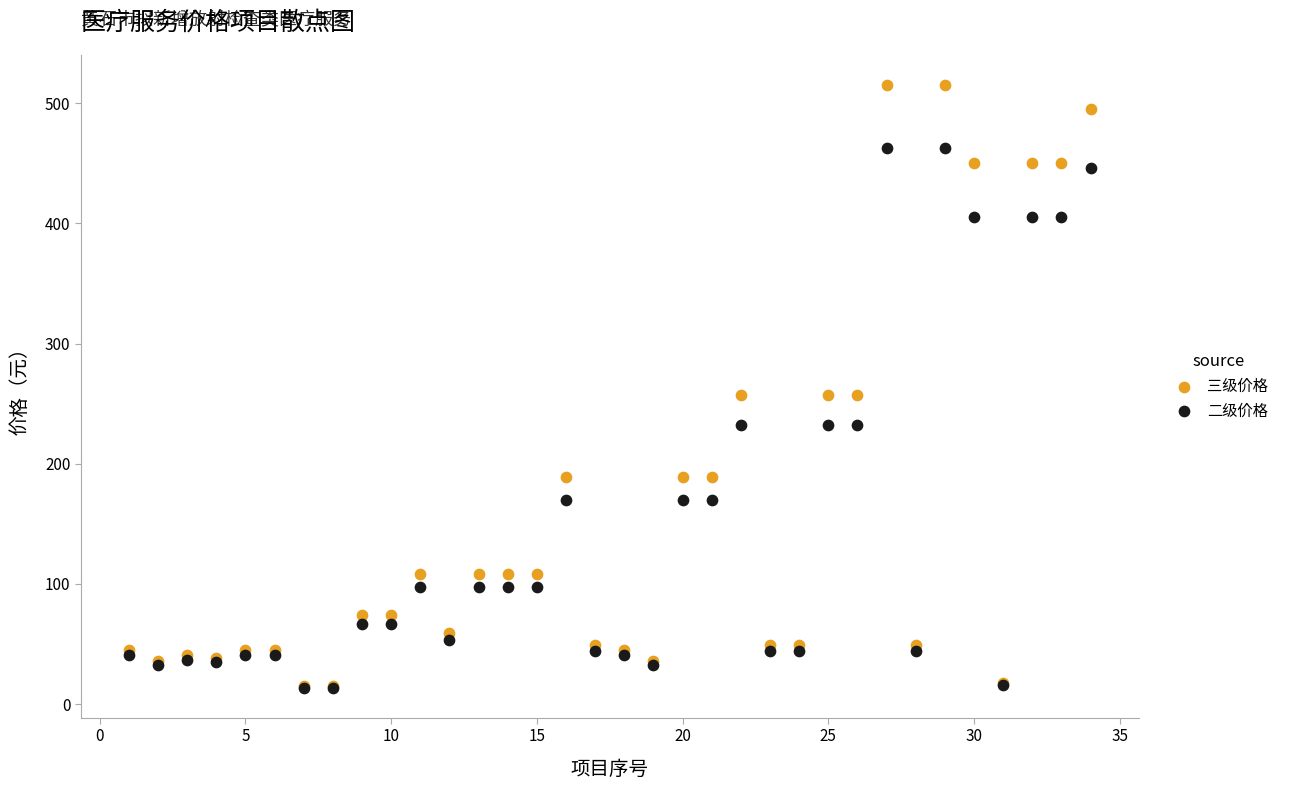

Which series reaches the maximum Y coordinate?

三级价格